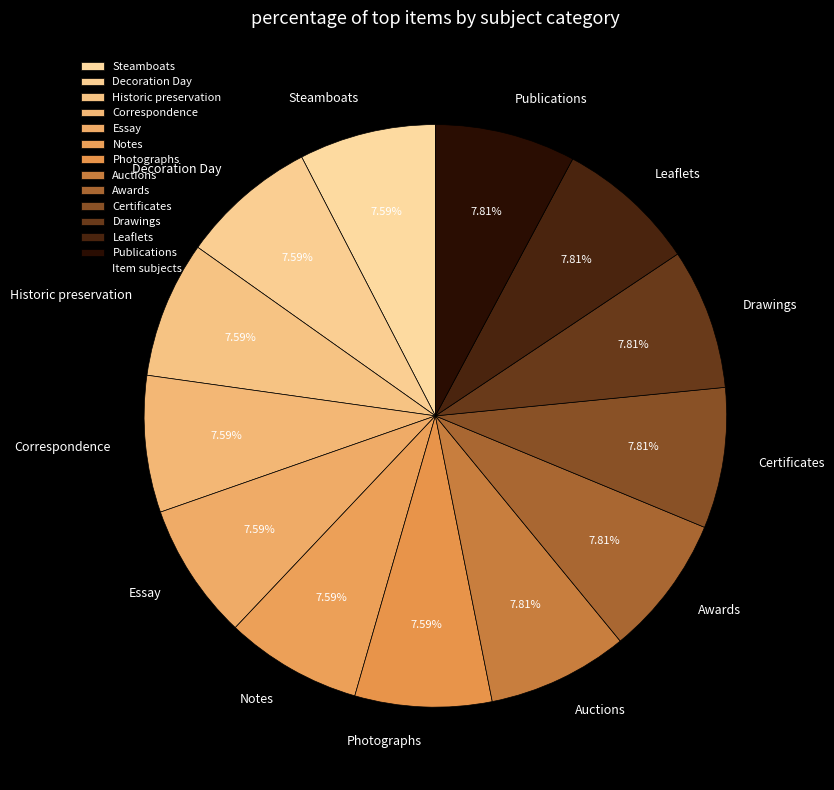

What is the ratio of the value at Correspondence to the value at Auctions?

1.0